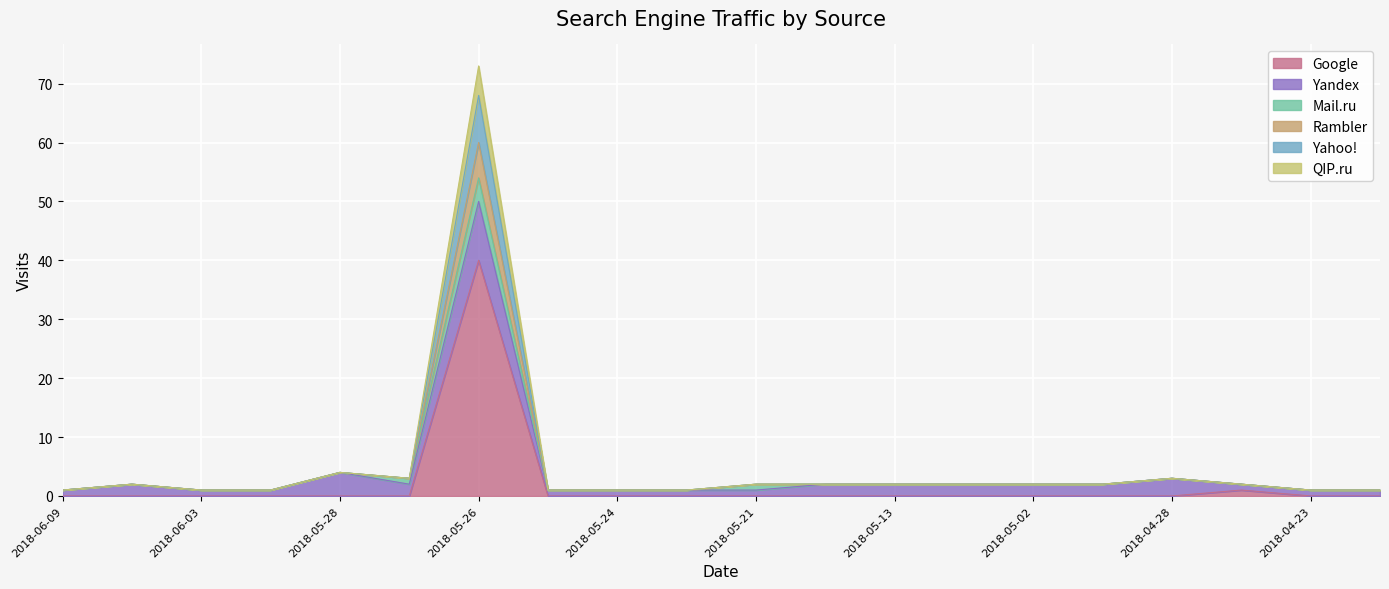

Does the chart display data point markers on the line(s)?

No